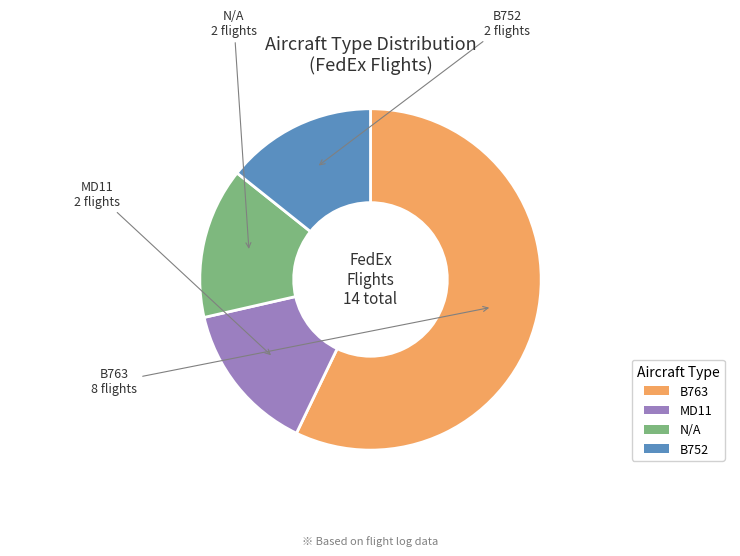

Is it true that B763 is 65% of the pie?

False